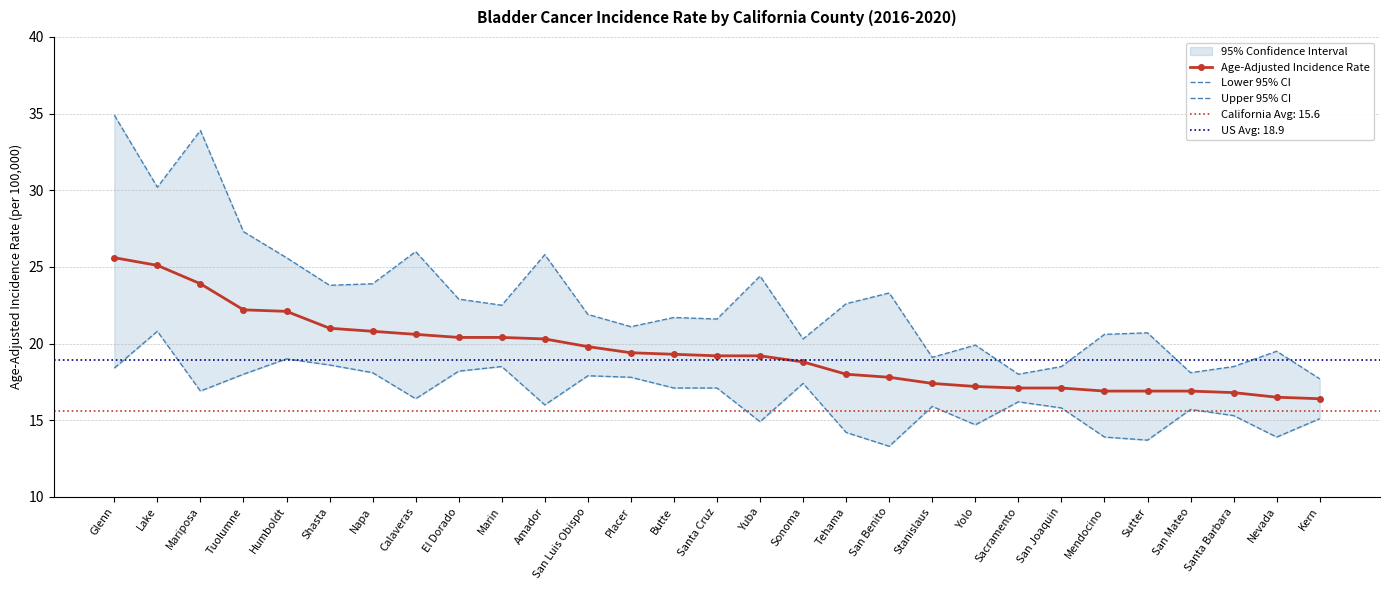

True or false: Upper 95% CI and Age-Adjusted Incidence Rate cross at least once.

False